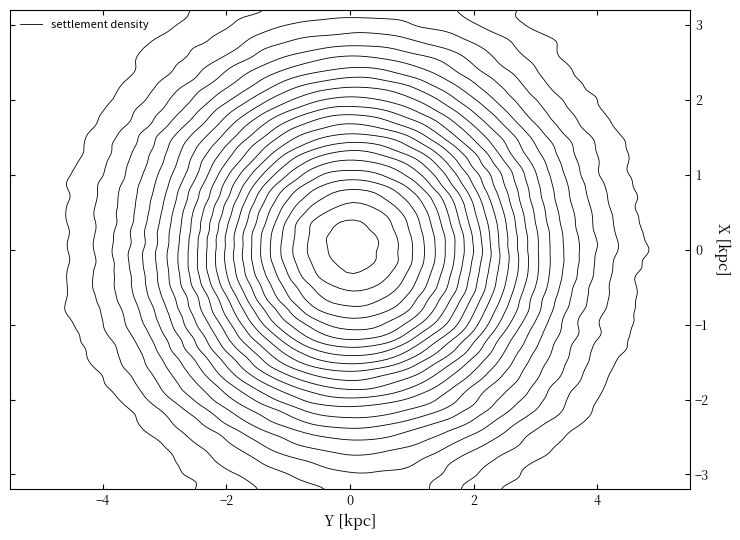

The value of VAR at гр. is 5. True or false?

False